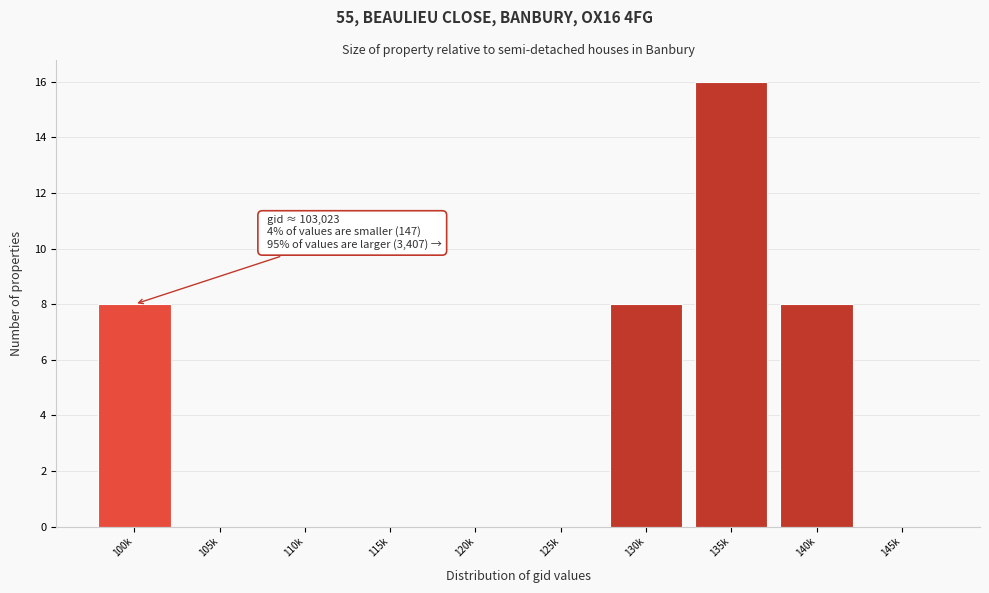

Reading right to left, transcribe all the data shown in this chart.

145k=0	140k=8	135k=16	130k=8	125k=0	120k=0	115k=0	110k=0	105k=0	100k=8